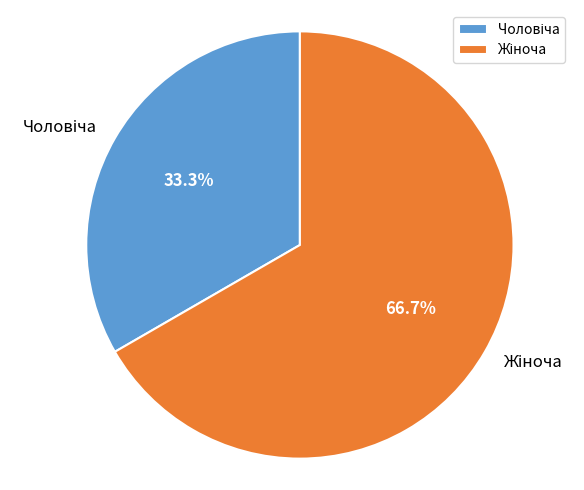

Is there any slice that represents more than half of the pie?

Yes